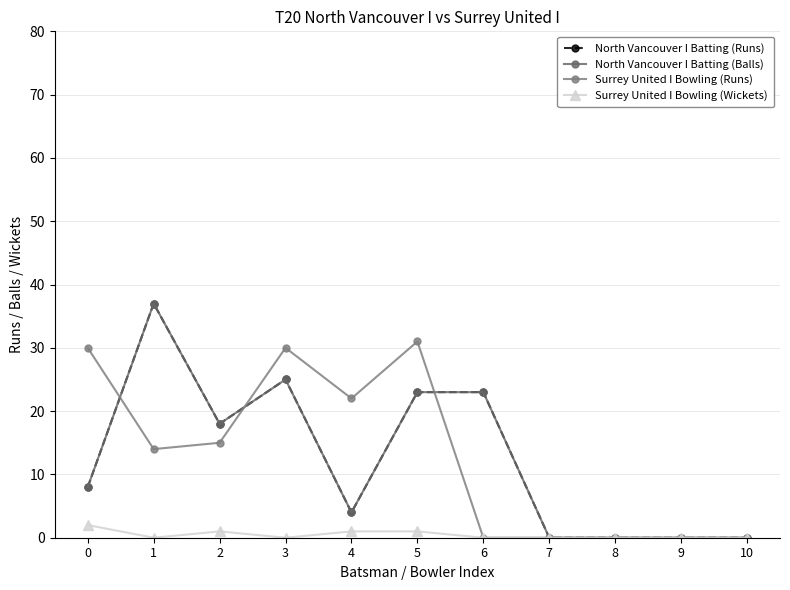

Reading left to right, list all the values displayed in this chart.

North Vancouver I Batting (Runs): 8	37	18	25	4	23	23	0	0	0	0
North Vancouver I Batting (Balls): 8	37	18	25	4	23	23	0	0	0	0
Surrey United I Bowling (Runs): 30	14	15	30	22	31	0	0	0	0	0
Surrey United I Bowling (Wickets): 2	0	1	0	1	1	0	0	0	0	0